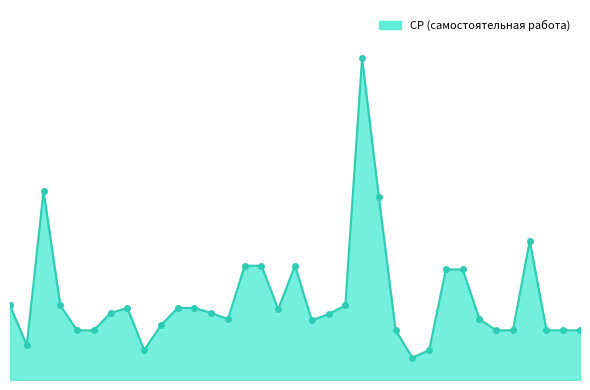

Is this an area chart (filled region under the line)?

Yes